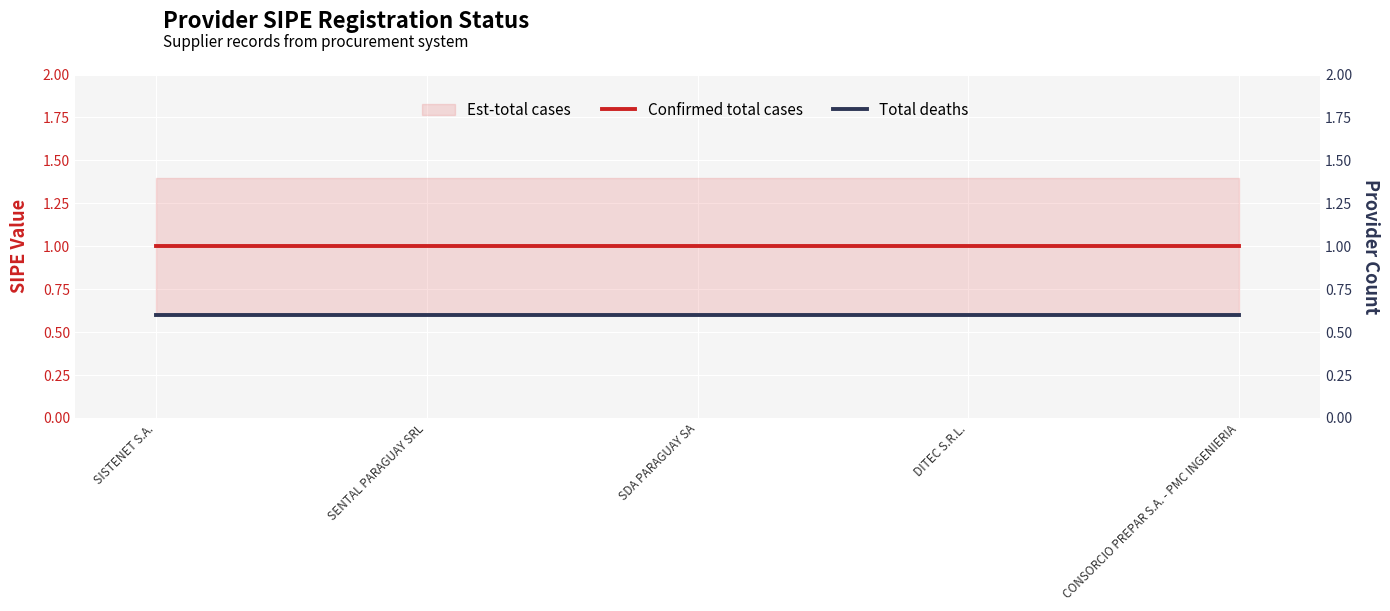

Where is Confirmed total cases nearest to the value 1?

SISTENET S.A.